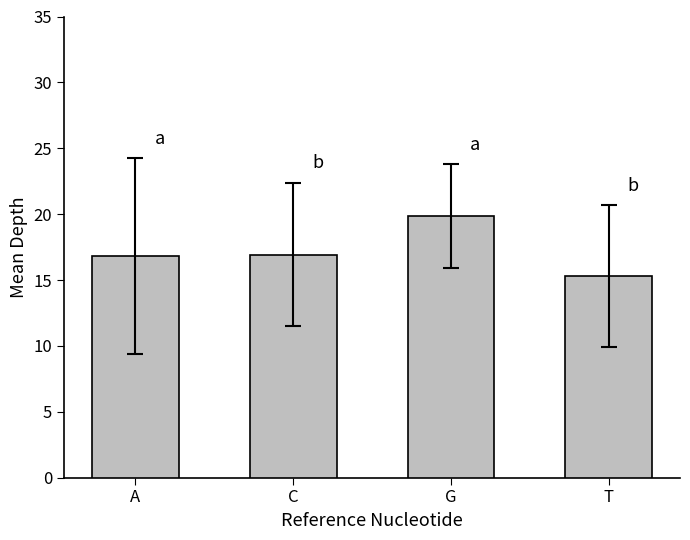

What is the sum of the values at A and T?

32.1